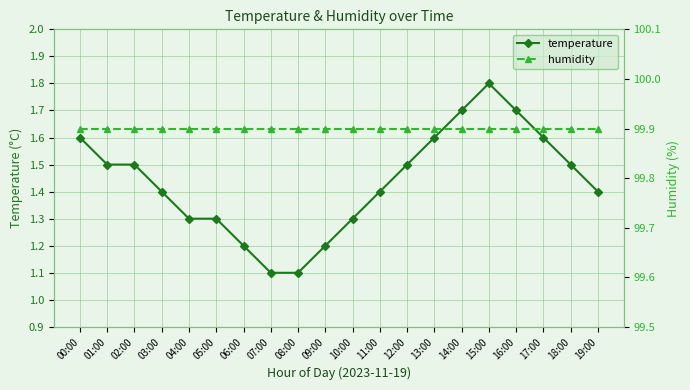

Rank the series by their average value, from highest to lowest.

humidity, temperature